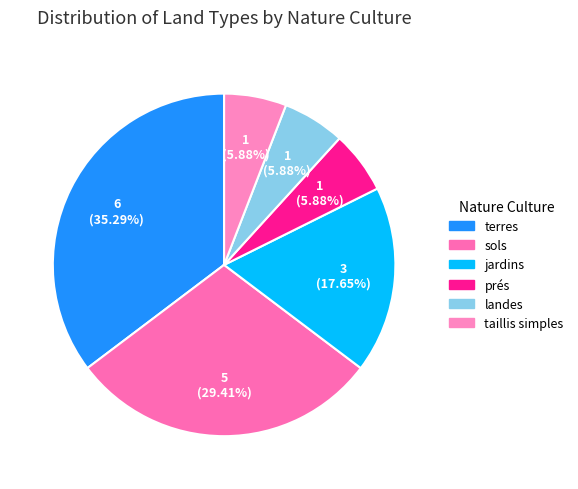

Rank the categories by value from highest to lowest.

terres, sols, jardins, prés, landes, taillis simples